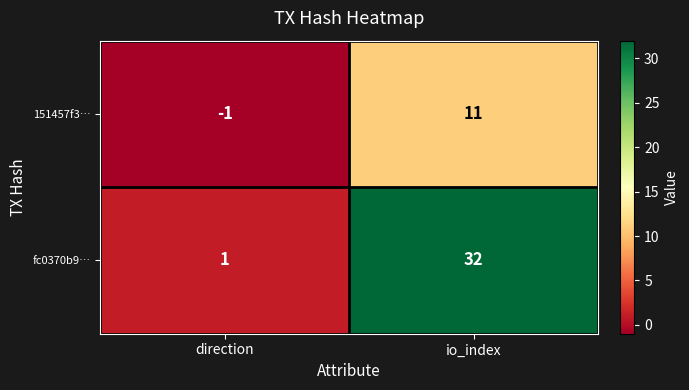

Reading left to right, what are all the values shown in this chart?

151457f3…: -1	11
fc0370b9…: 1	32